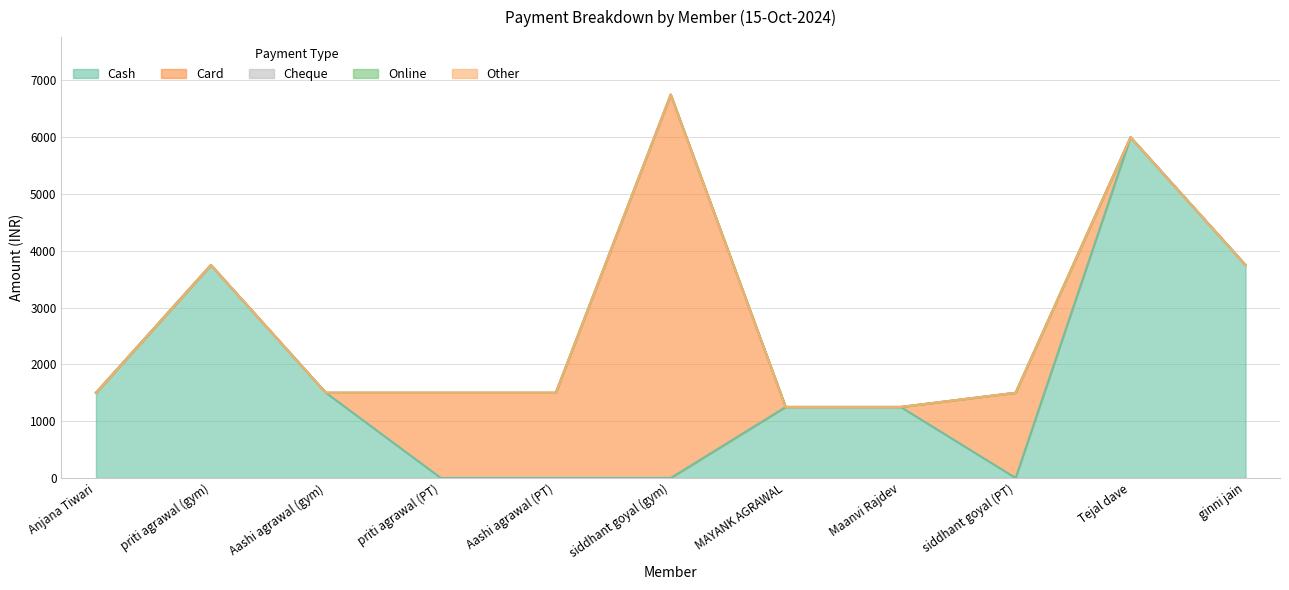

Count the number of categories in the chart.

11